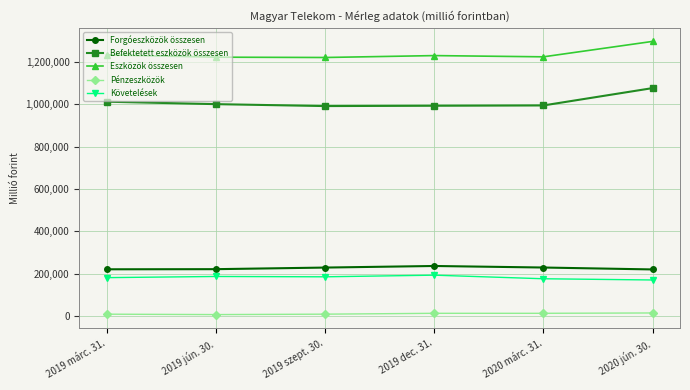

True or false: Követelések and Forgóeszközök összesen cross at least once.

False